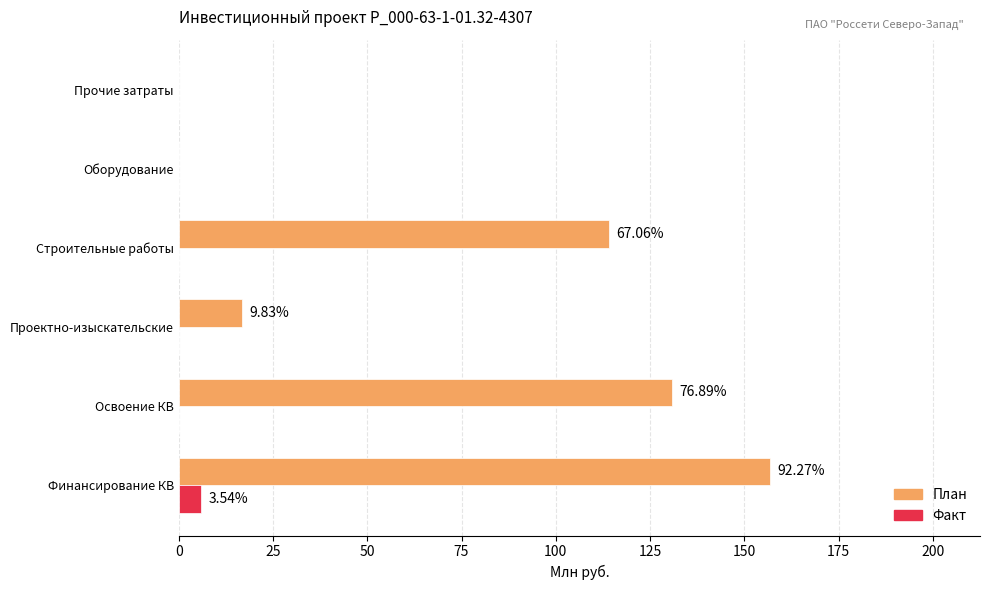

What is the sum of all Факт values?

6.0